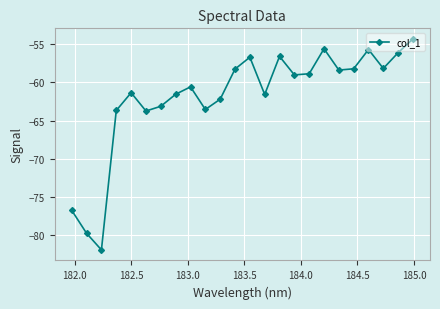

How many data points are above -59?

11